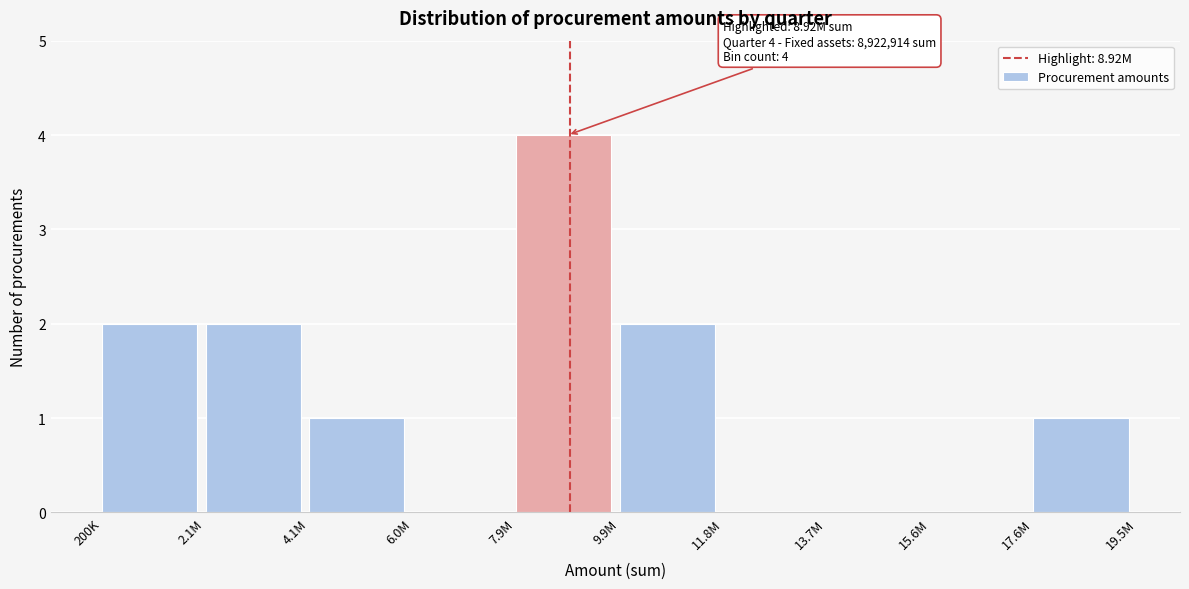

Reading right to left, transcribe all the data shown in this chart.

17.6M=1	15.6M=0	13.7M=0	11.8M=0	9.9M=2	7.9M=4	6.0M=0	4.1M=1	2.1M=2	200K=2